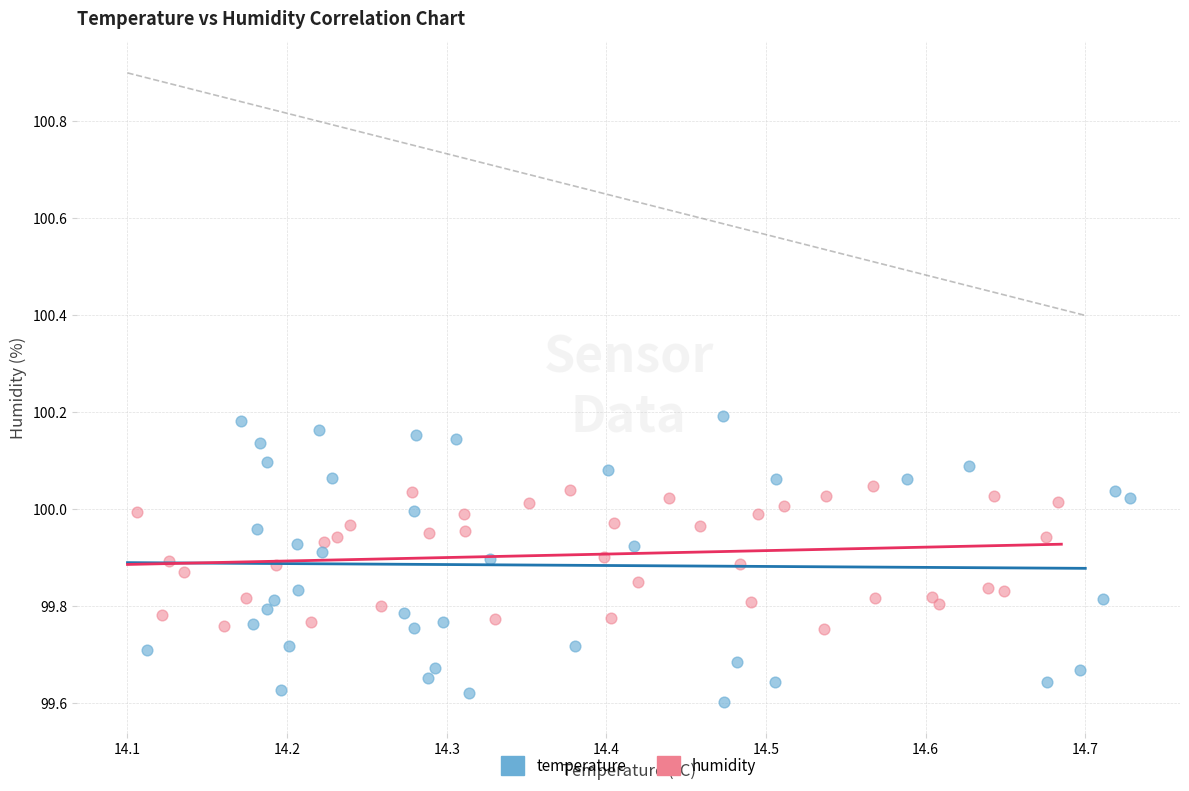

Which series contains the highest Y value?

temperature